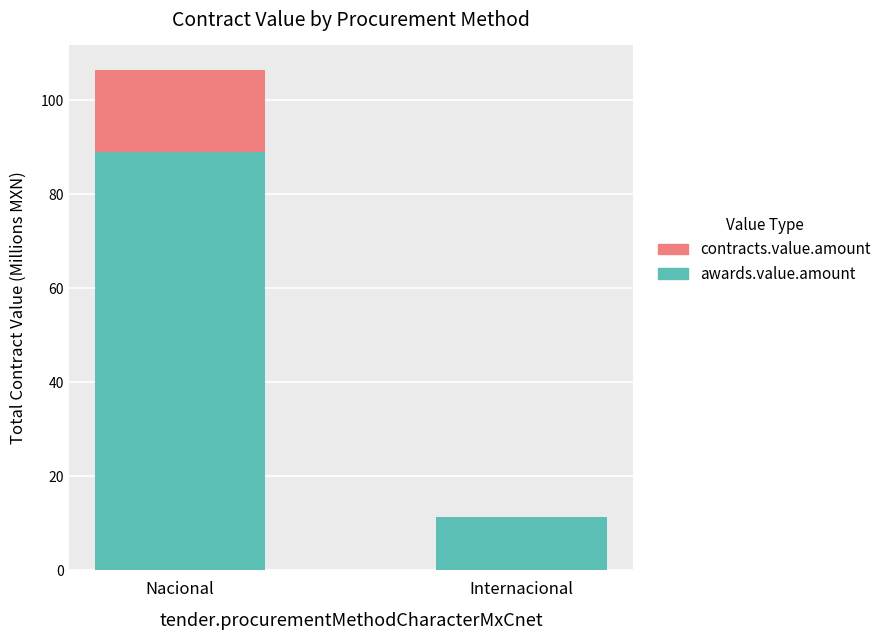

Which category has the highest value in the awards.value.amount series?

Nacional